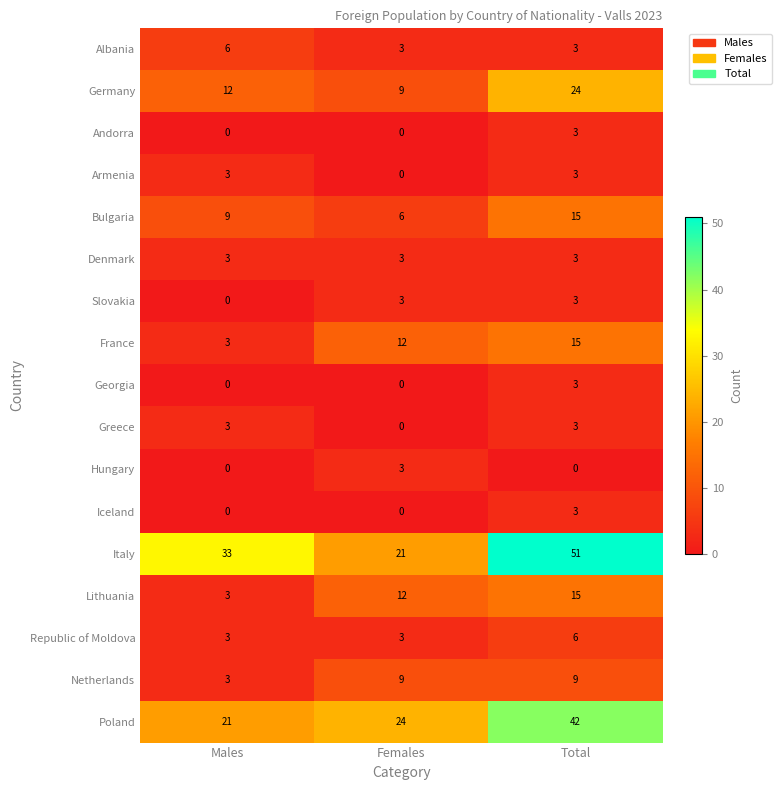

What is the highest value of the Netherlands series?

9